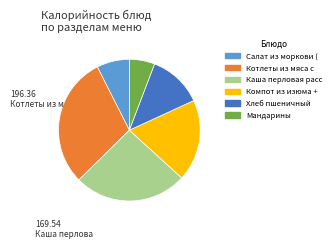

Does any single category account for the majority?

No